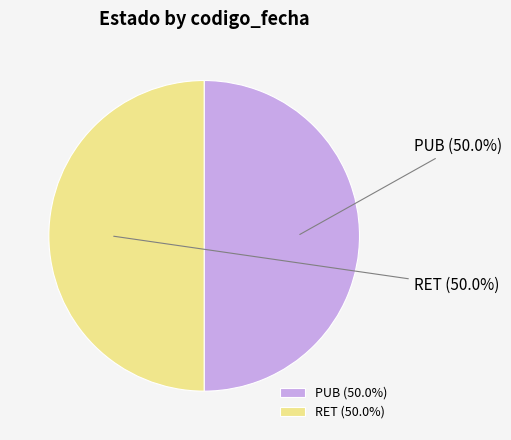

The RET slice represents 50% of the pie. True or false?

True